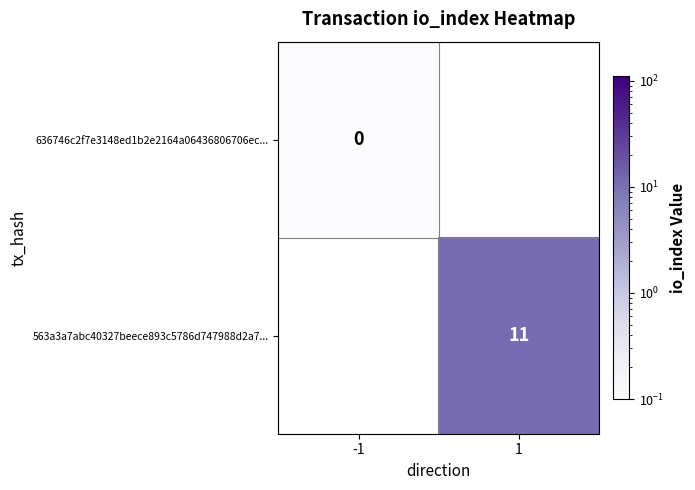

How many distinct data groups are displayed?

2